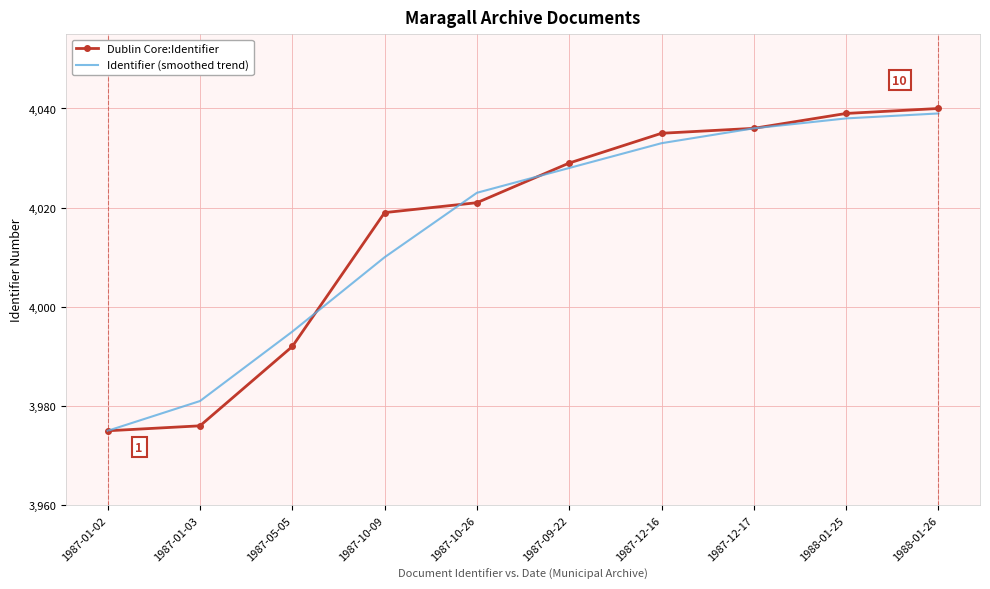

True or false: Identifier (smoothed trend) has more than 0 points higher than both neighbors.

False